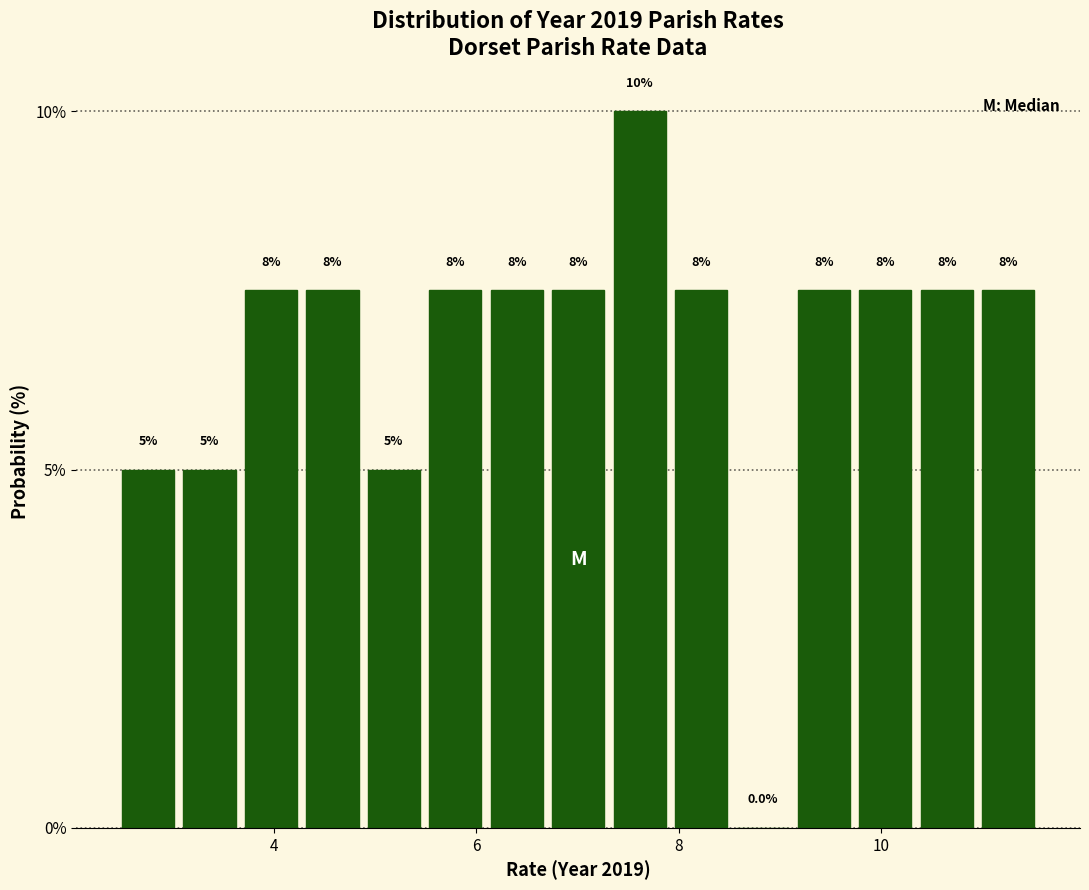

Read against the x-axis, roughly where is the centre of the tallest bar?

7.6